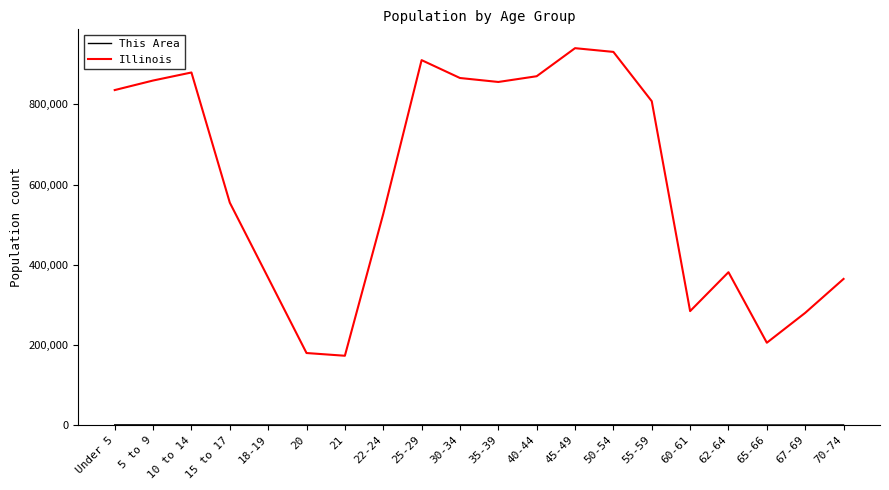

What is the difference between the Illinois values at 70-74 and 60-61?

80295